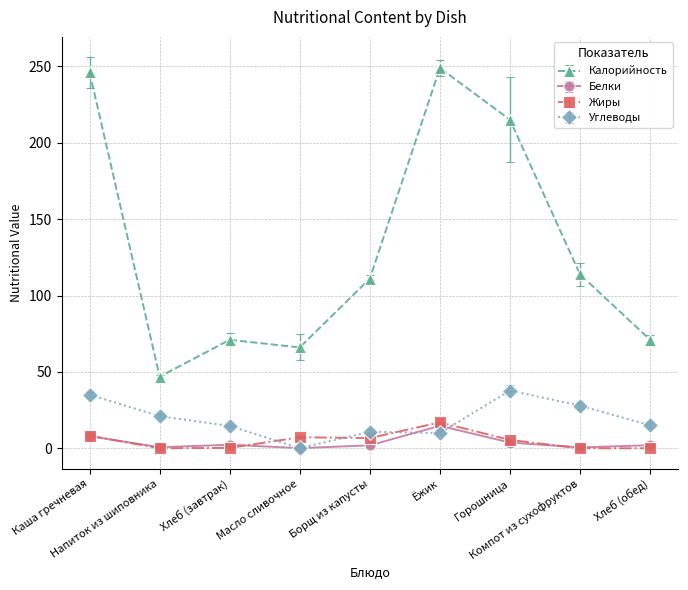

How many data points in Жиры are above 5?

5